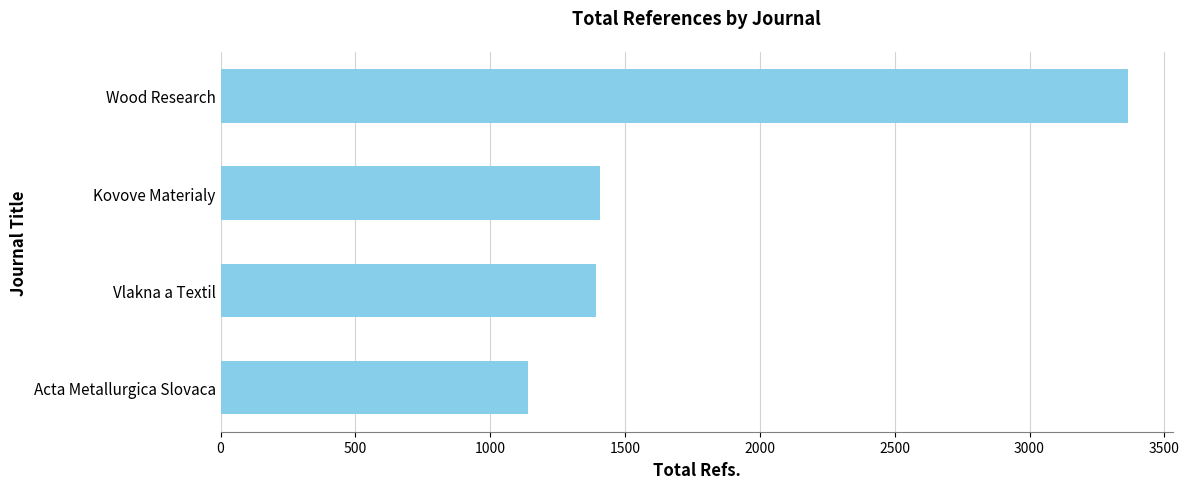

What is the difference between the values at Acta Metallurgica Slovaca and Kovove Materialy?

267